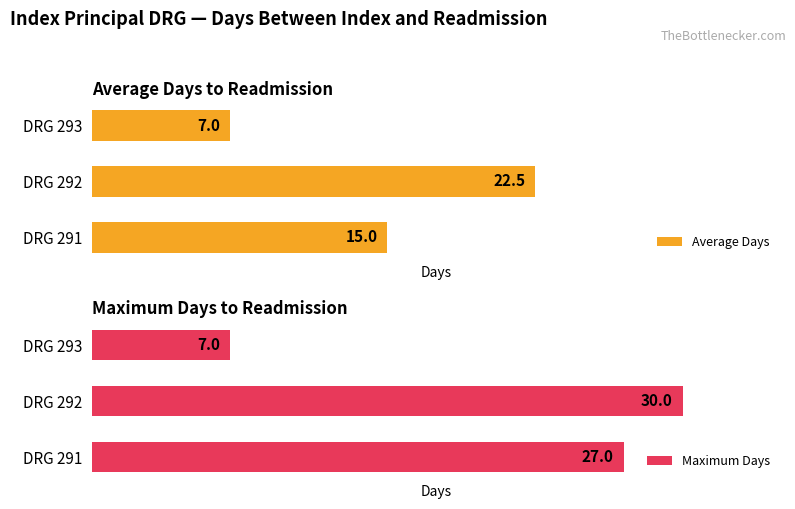

Where is Average Days nearest to the value 14?

DRG 291